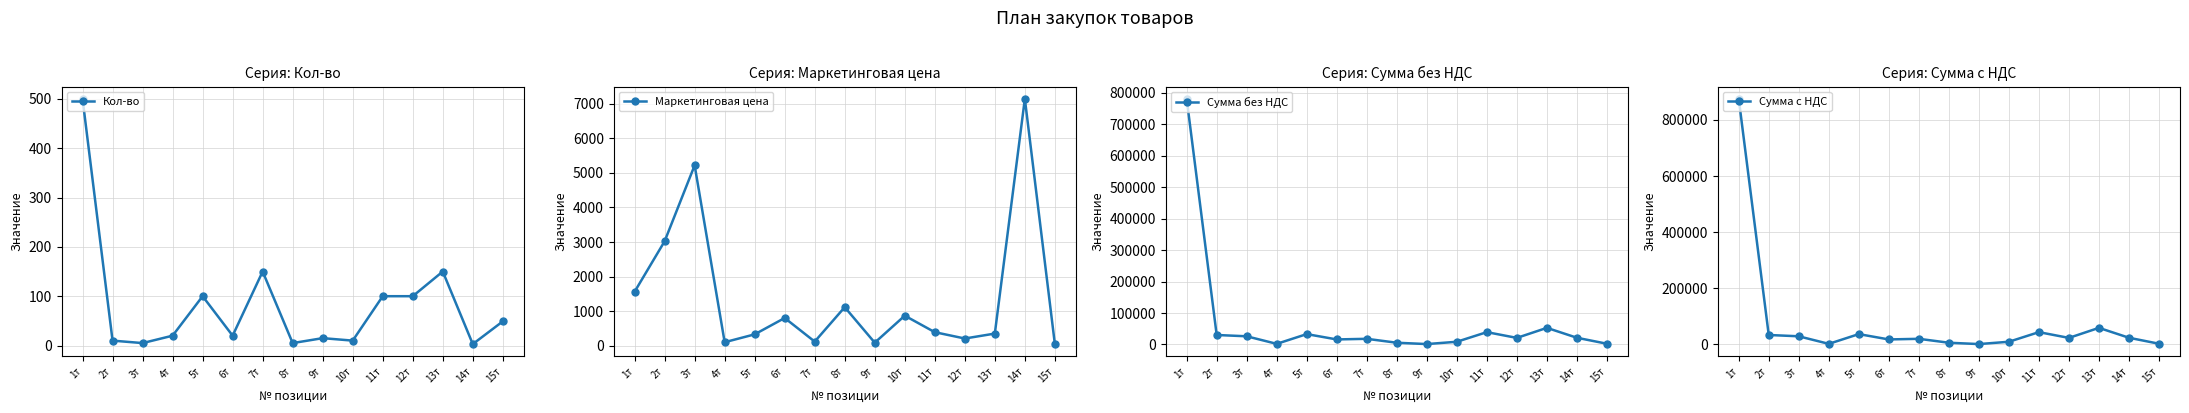

What is the total value across all series at 5т?

70466.1